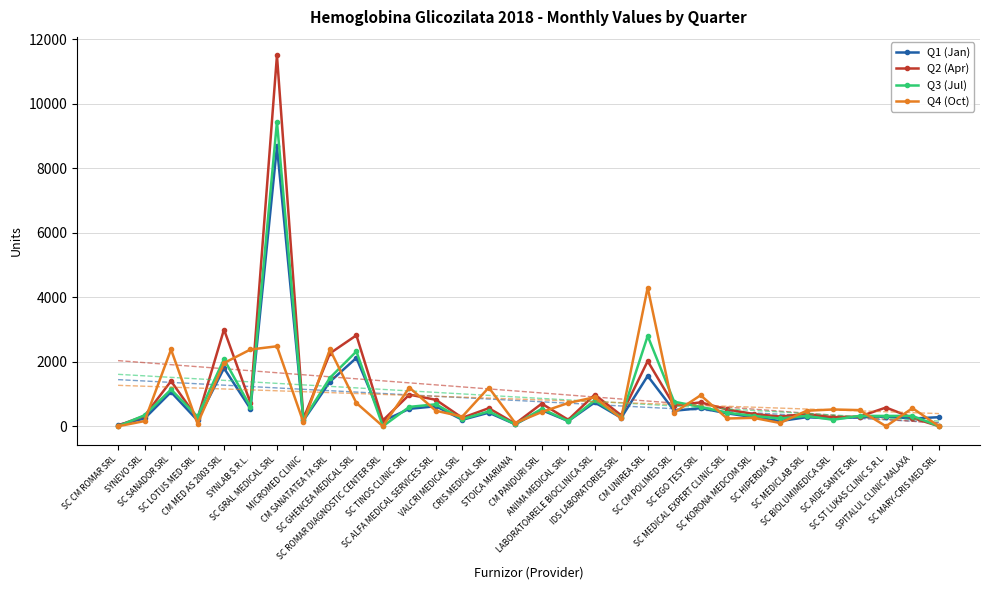

The Q2 (Apr) series shows 522 at SC MEDICLAB SRL. True or false?

False